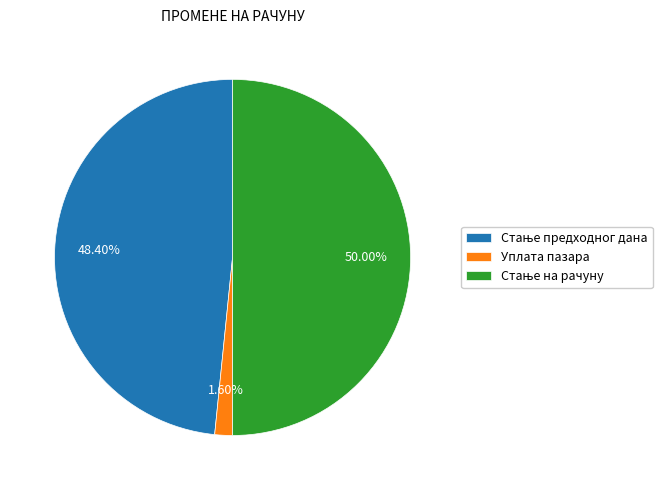

Is Уплата пазара the majority of the pie?

No